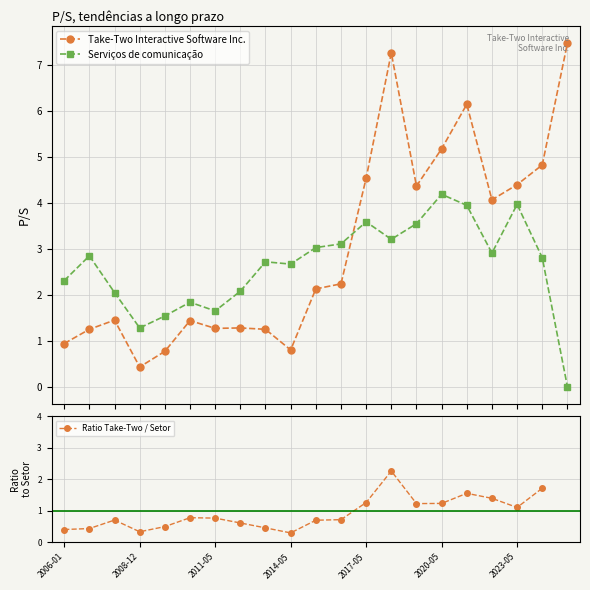

Where does the Serviços de comunicação series first go above 2?

2006-01